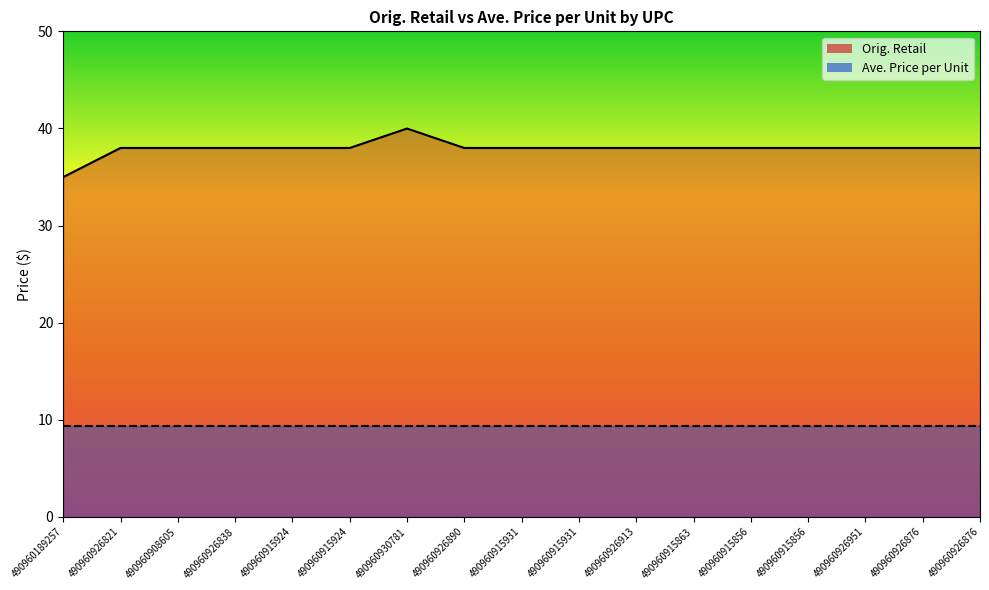

Reading left to right, transcribe all the data shown in this chart.

35.0	38.0	38.0	38.0	38.0	38.0	40.0	38.0	38.0	38.0	38.0	38.0	38.0	38.0	38.0	38.0	38.0